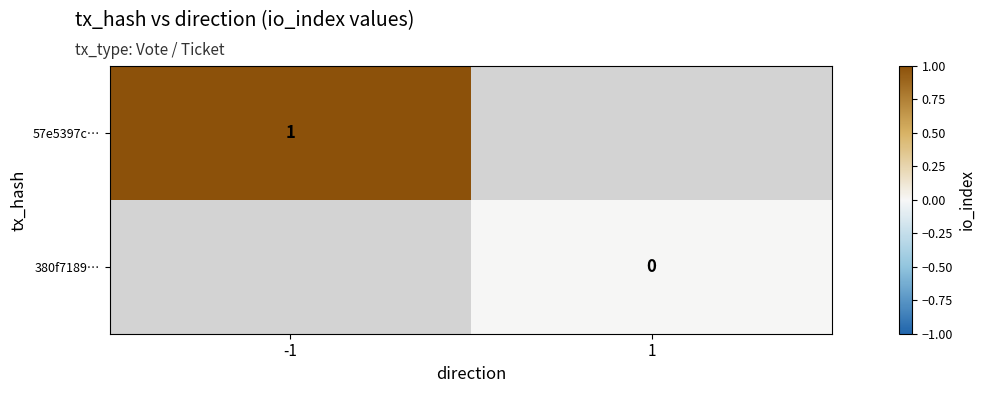

Is the value of 380f7189… at 1 greater than the value of 57e5397c… at -1?

No